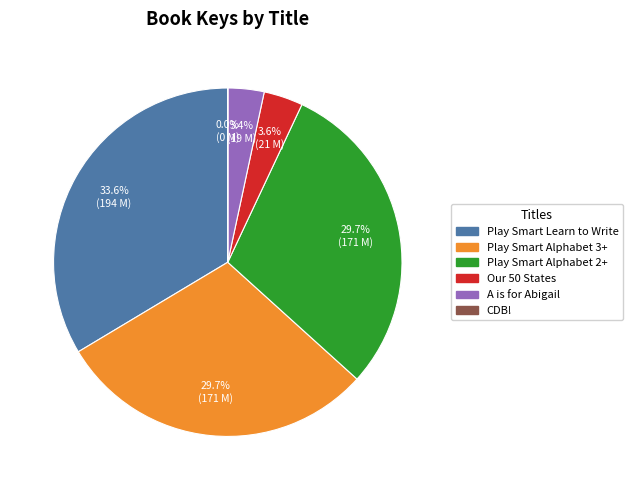

Combined, do A is for Abigail and Play Smart Alphabet 3+ account for over 50%?

No